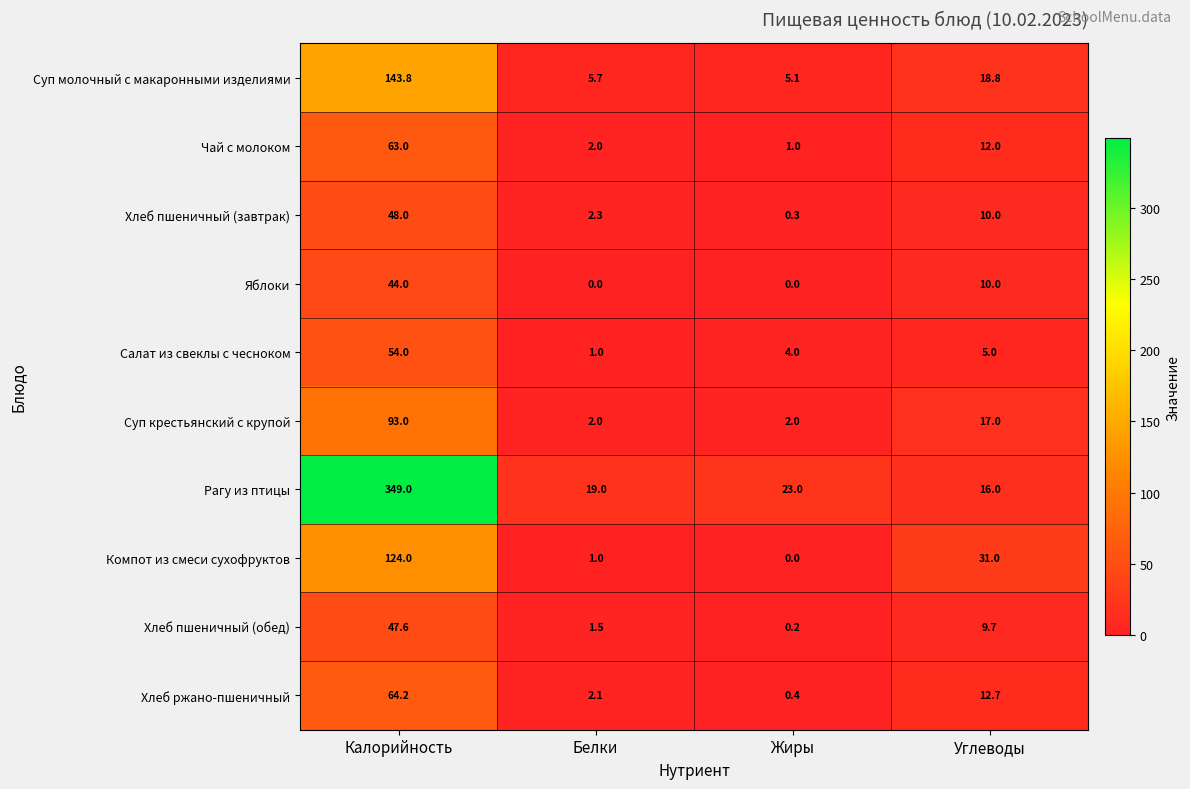

Where is Хлеб пшеничный (завтрак) nearest to the value 24?

Углеводы